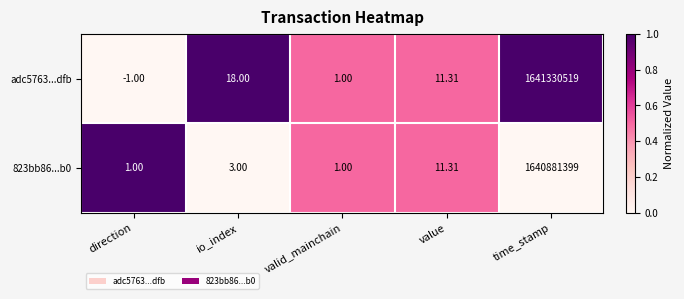

At how many categories does at least one series exceed 0?

5